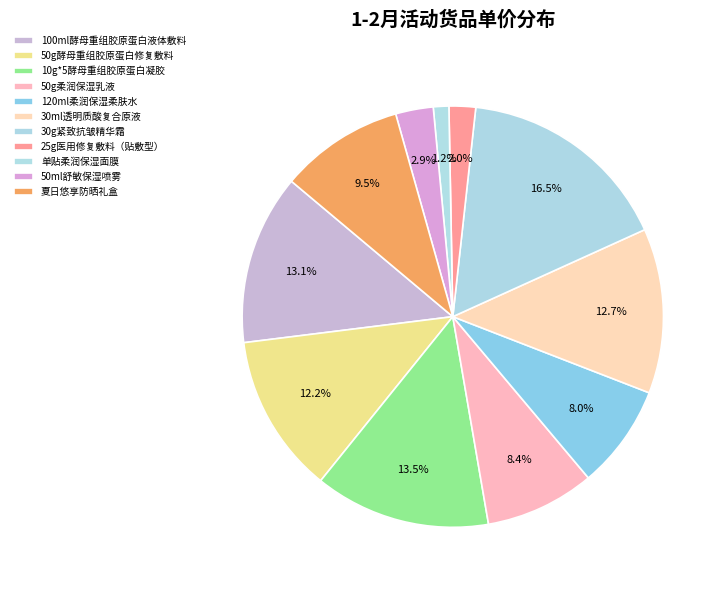

To the nearest percent, what is the difference between the largest and smallest slice percentages?

15%